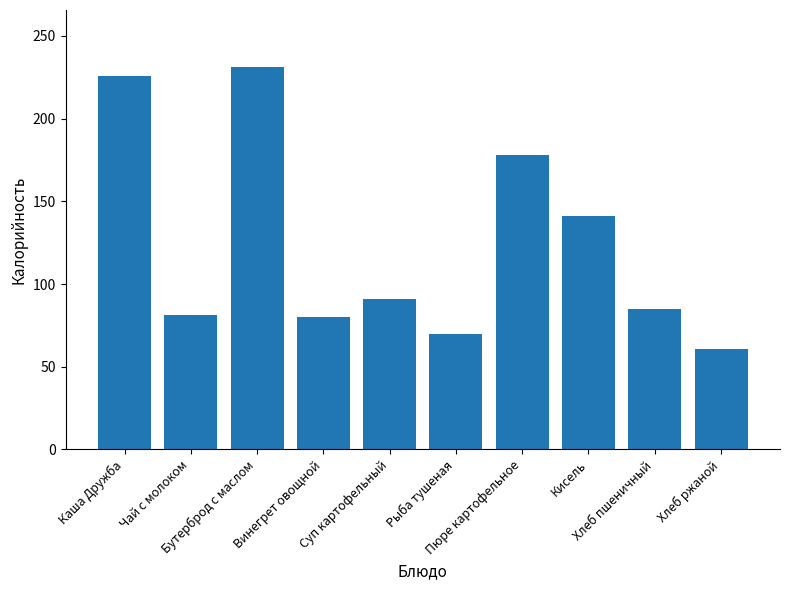

What is the label of the 3rd bar from the right?

Кисель